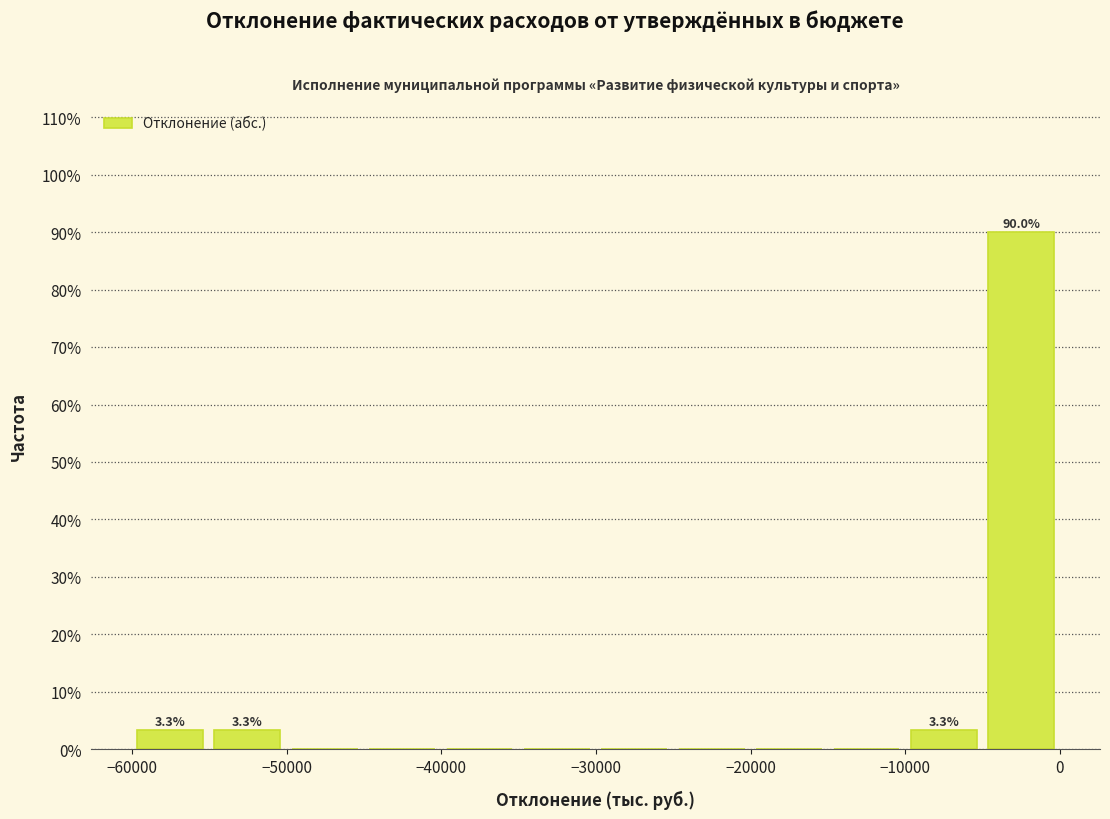

Over which range of the x-axis is the bar tallest?

-5000 to 0